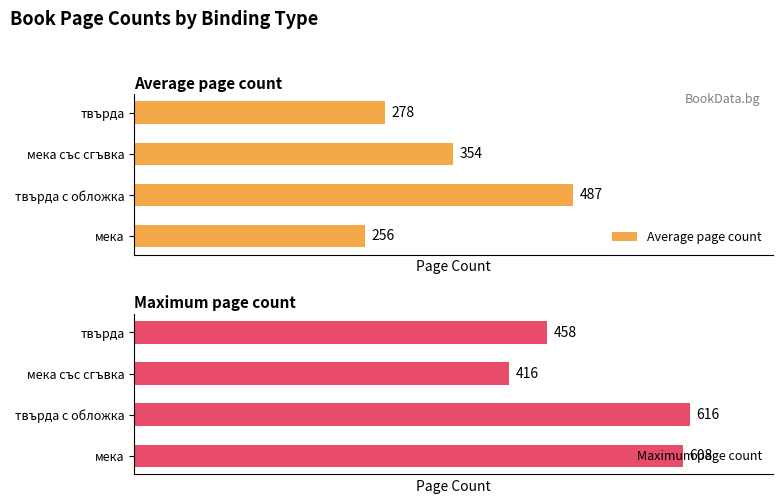

How many values in the Maximum page count series are below 608?

2